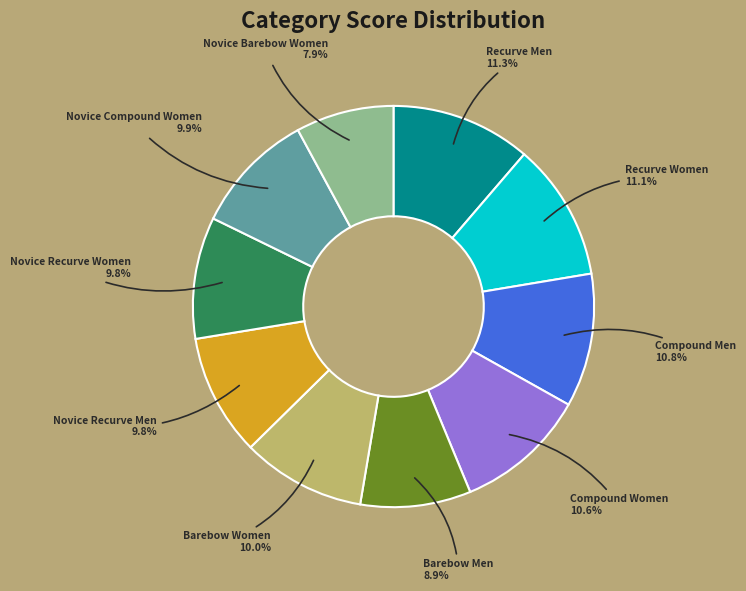

How many slices are in this pie chart?

10